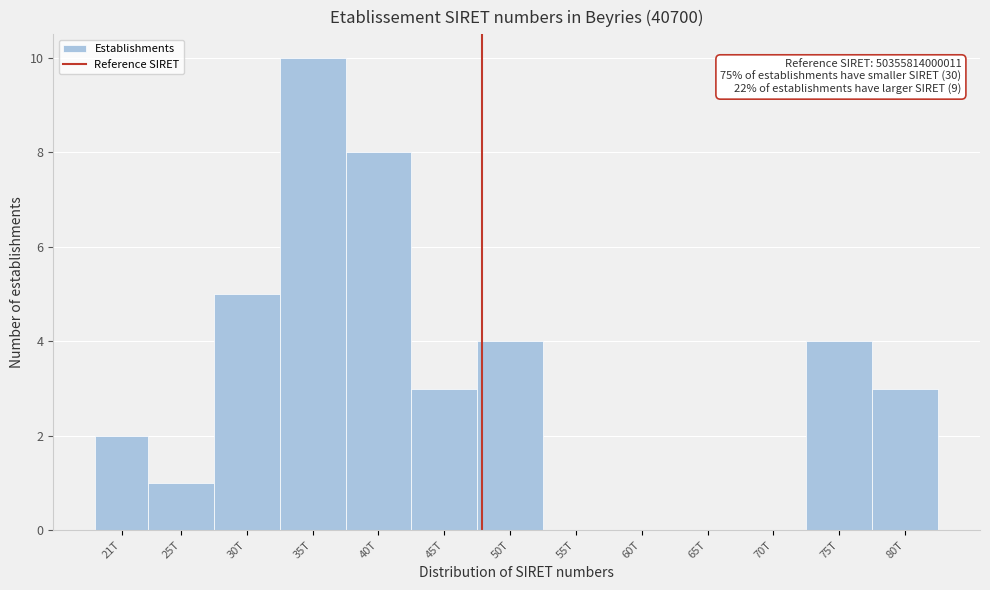

Reading left to right, transcribe all the data shown in this chart.

21T=2	25T=1	30T=5	35T=10	40T=8	45T=3	50T=4	55T=0	60T=0	65T=0	70T=0	75T=4	80T=3